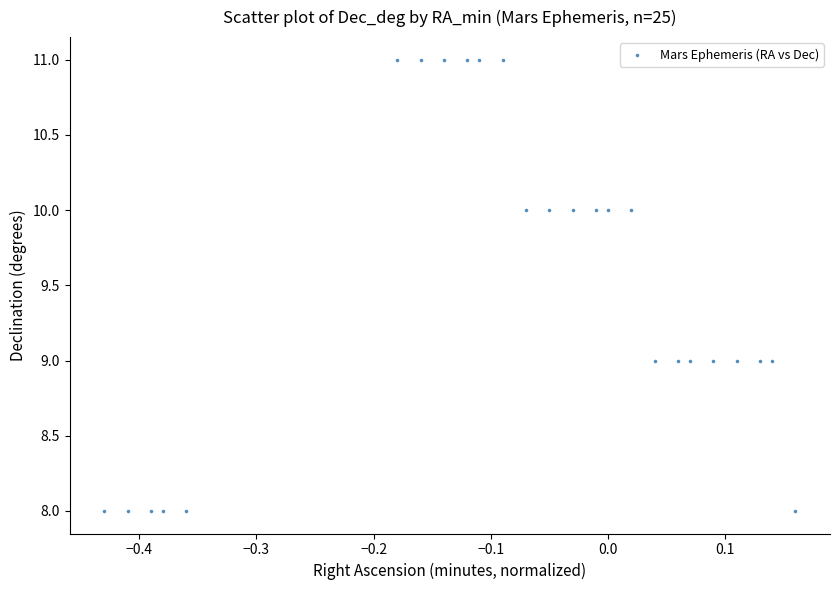

What is the range of Y values (max minus min)?

3